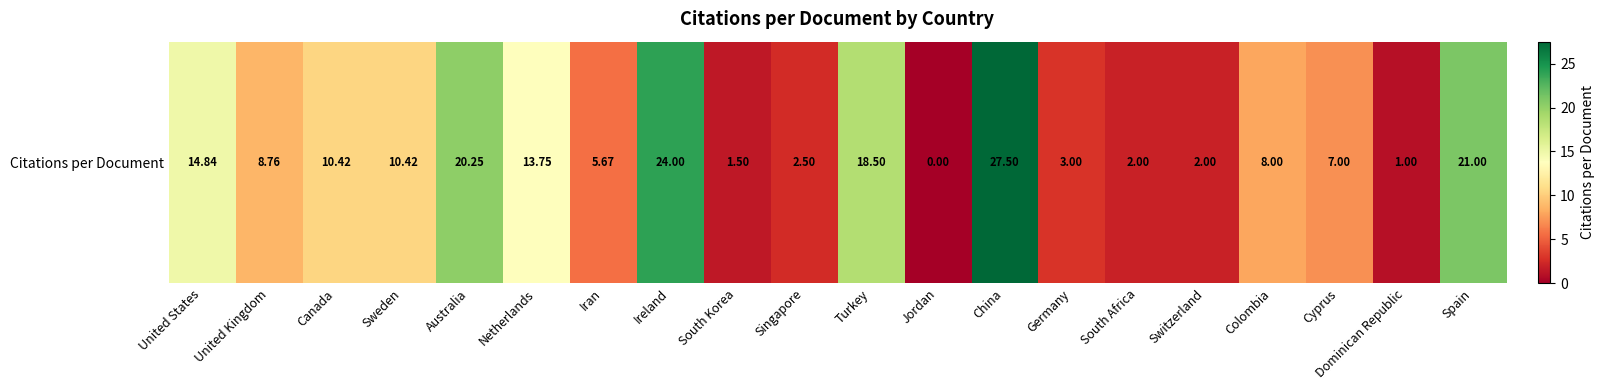

List the labels in order of value, largest first.

China, Ireland, Spain, Australia, Turkey, United States, Netherlands, Canada, Sweden, United Kingdom, Colombia, Cyprus, Iran, Germany, Singapore, South Africa, Switzerland, South Korea, Dominican Republic, Jordan